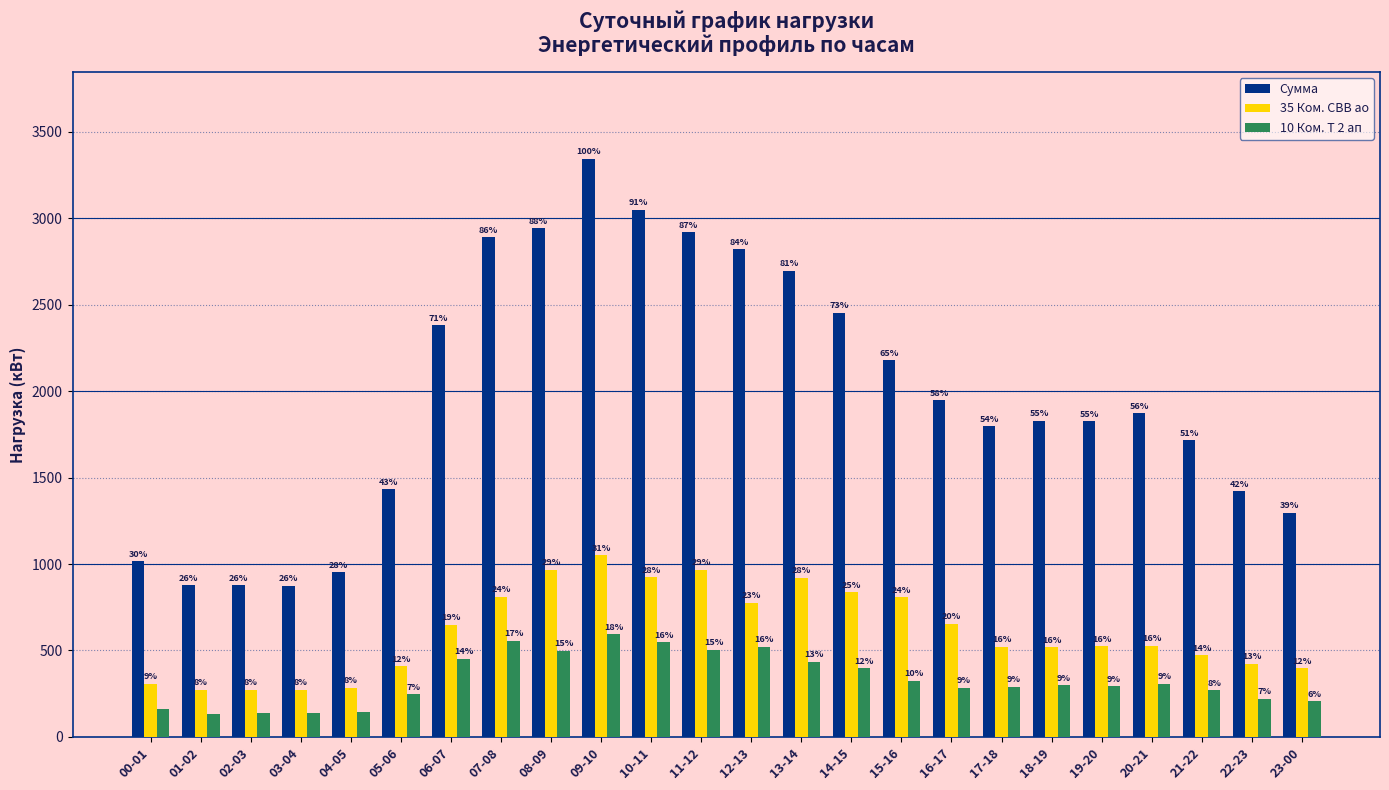

What is the maximum value for 10 Ком. Т 2 ап?

593